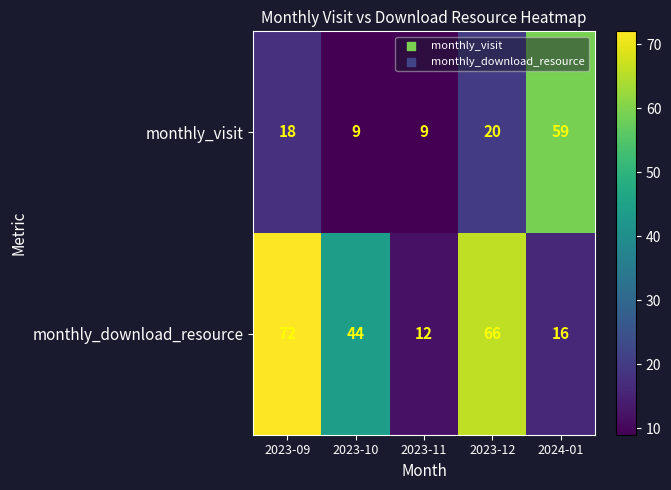

Read the monthly_visit value at 2023-09, to the nearest 10.

20